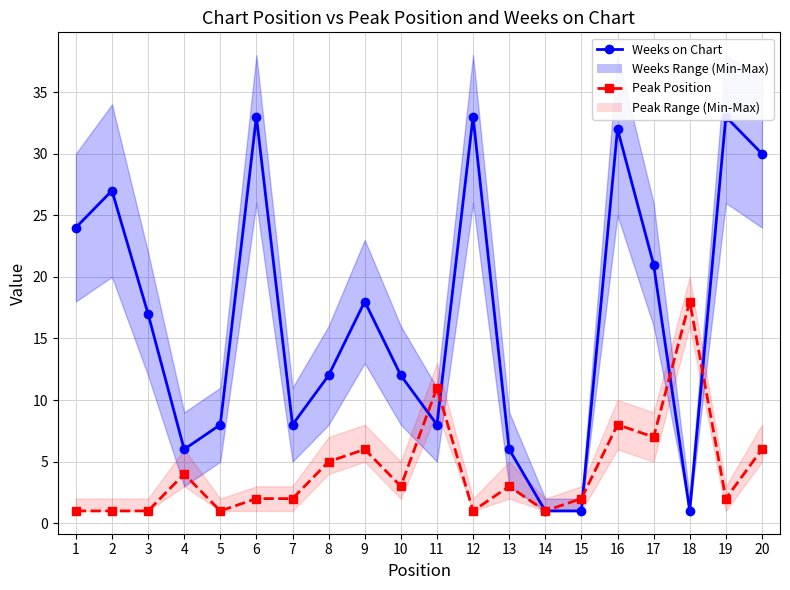

Reading right to left, extract all data points from this chart.

Weeks on Chart: 20=30	19=33	18=1	17=21	16=32	15=1	14=1	13=6	12=33	11=8	10=12	9=18	8=12	7=8	6=33	5=8	4=6	3=17	2=27	1=24
Peak Position: 20=6	19=2	18=18	17=7	16=8	15=2	14=1	13=3	12=1	11=11	10=3	9=6	8=5	7=2	6=2	5=1	4=4	3=1	2=1	1=1